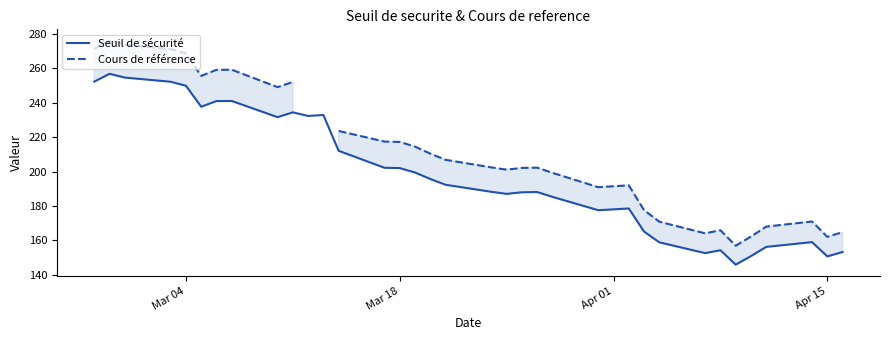

The value of Seuil de sécurité at Apr 01 is 98.2. True or false?

False